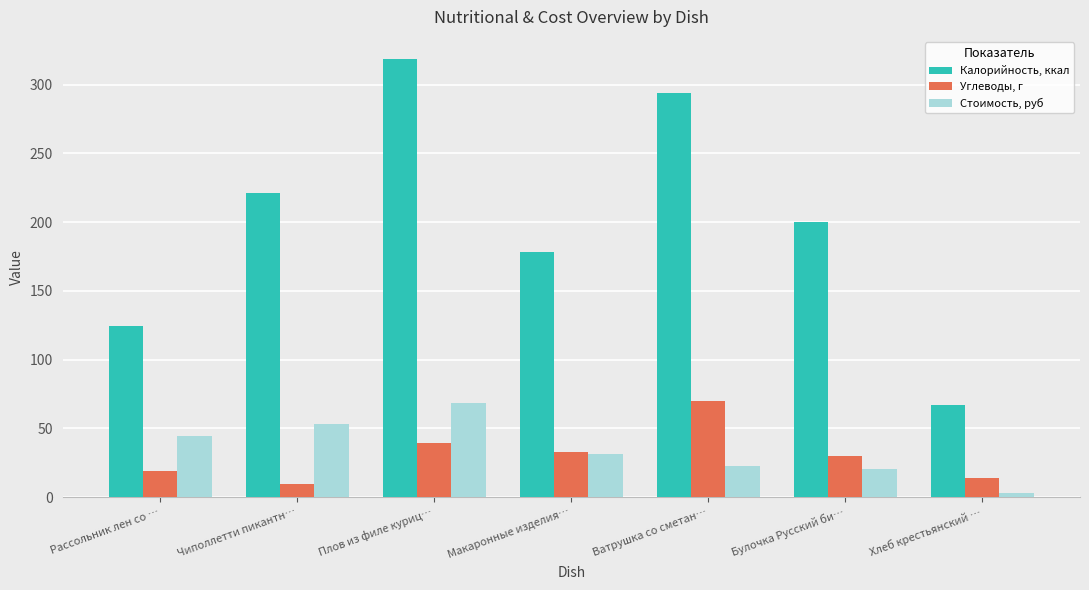

The Стоимость, руб series shows 12.6 at Ватрушка со сметан…. True or false?

False